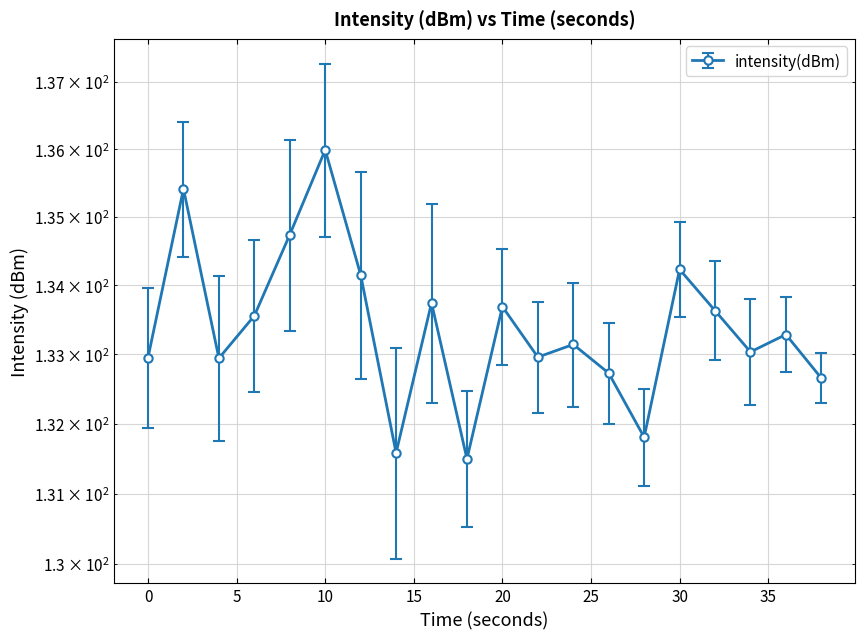

Reading left to right, transcribe all the data shown in this chart.

0=133.0	2=135.4	4=132.9	6=133.6	8=134.7	10=136.0	12=134.2	14=131.6	16=133.7	18=131.5	20=133.7	22=133.0	24=133.1	26=132.7	28=131.8	30=134.2	32=133.6	34=133.0	36=133.3	38=132.7